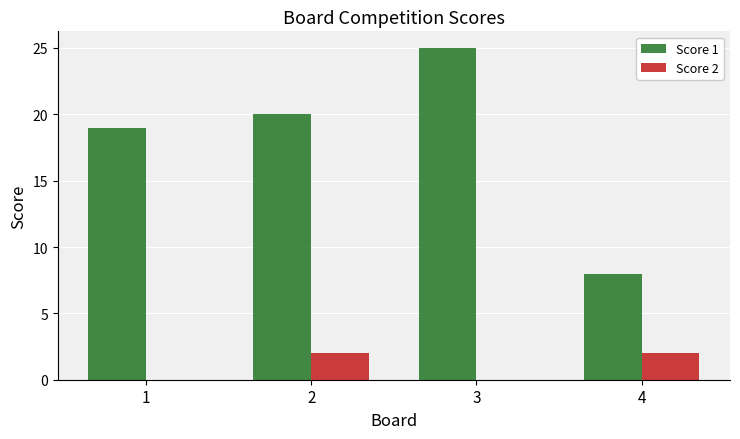

What is the sum of the Score 1 values at 1 and 3?

44